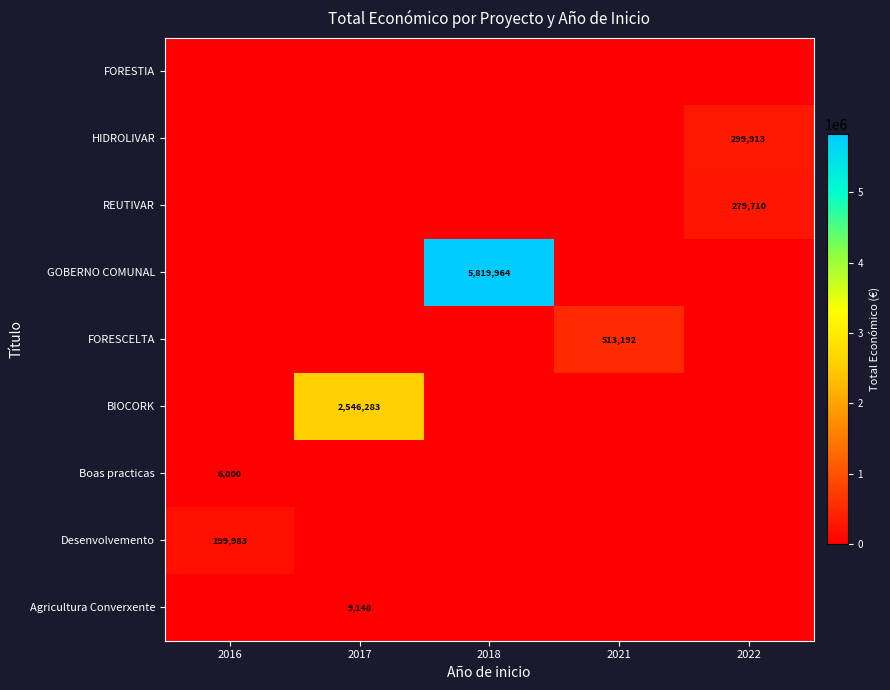

Is it true that REUTIVAR equals 279710 at 2022?

True